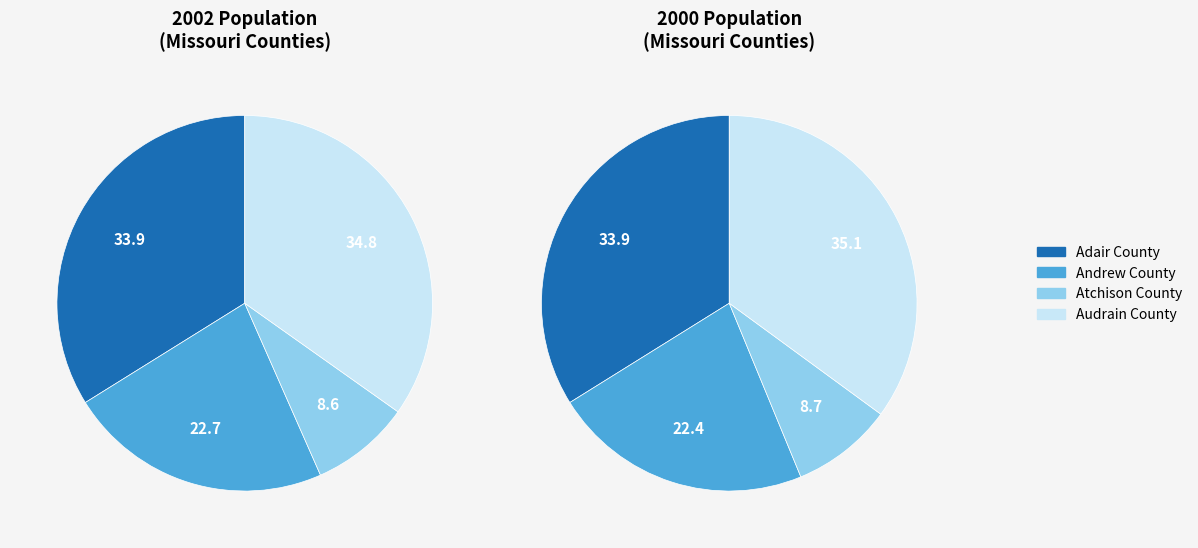

Rank the categories by value from highest to lowest.

Audrain County (2000), Audrain County, Adair County (2000), Adair County, Andrew County, Andrew County (2000), Atchison County (2000), Atchison County